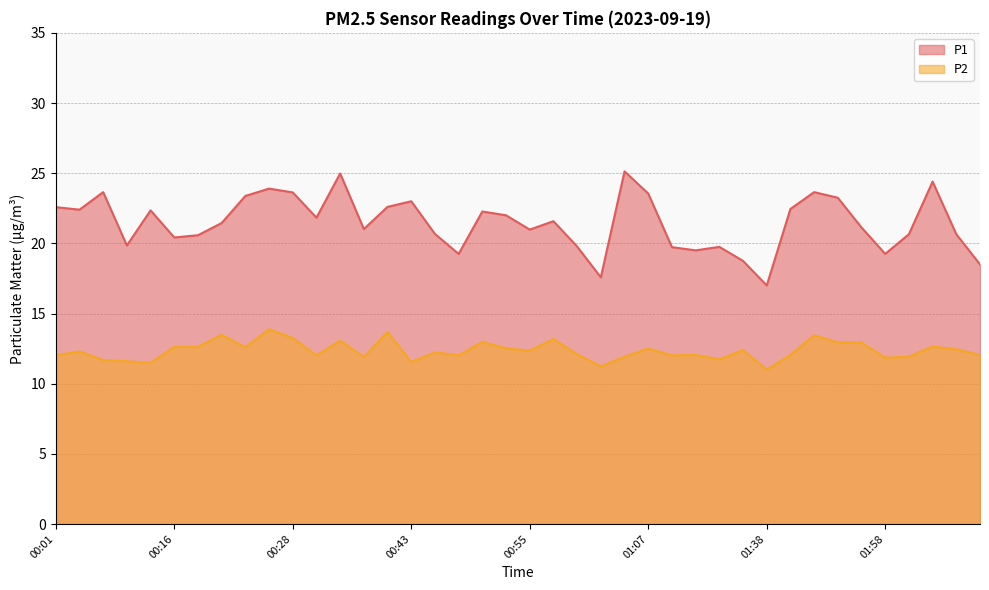

True or false: P1 and P2 cross at least once.

False